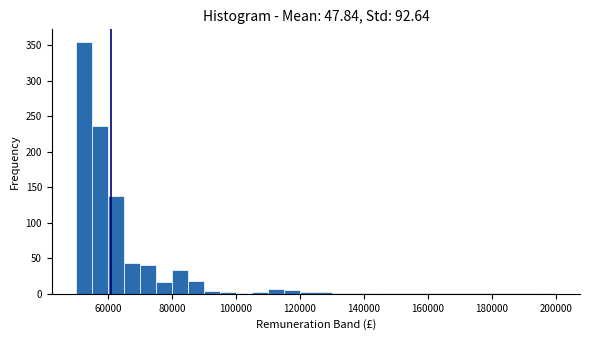

Read against the x-axis, roughly where is the centre of the tallest bar?

52000